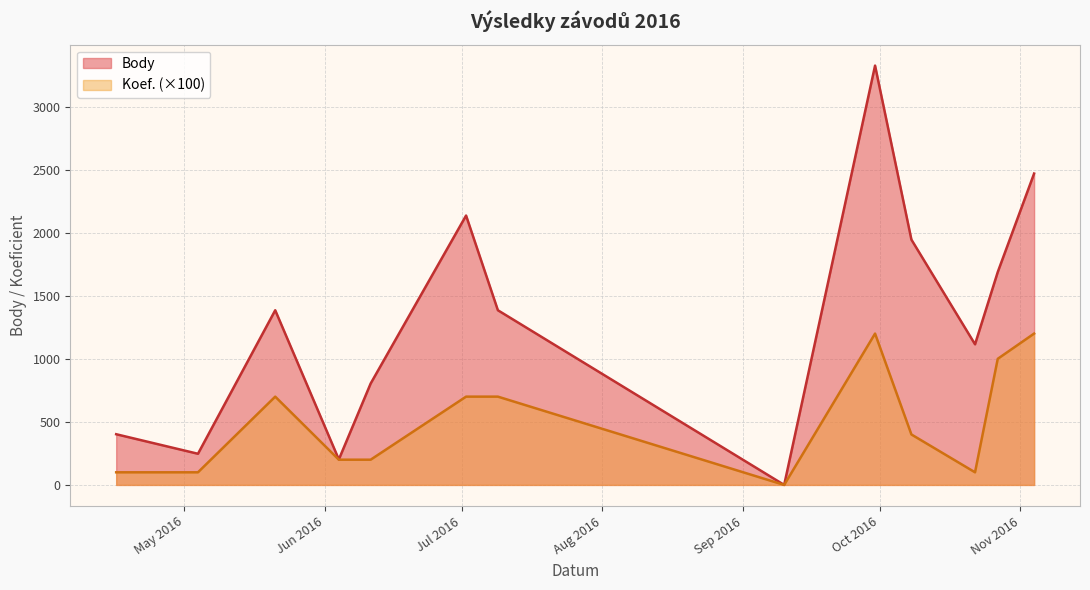

Reading left to right, what are all the values shown in this chart?

Body: 2016-04-16=402	2016-05-04=247	2016-05-21=1385	2016-06-04=202	2016-06-11=804	2016-07-02=2136	2016-07-09=1385	2016-09-10=0	2016-09-30=3325	2016-10-08=1945	2016-10-22=1115	2016-10-27=1688	2016-11-04=2469
Koef.: 2016-04-16=100	2016-05-04=100	2016-05-21=700	2016-06-04=200	2016-06-11=200	2016-07-02=700	2016-07-09=700	2016-09-10=0	2016-09-30=1200	2016-10-08=400	2016-10-22=100	2016-10-27=1000	2016-11-04=1200